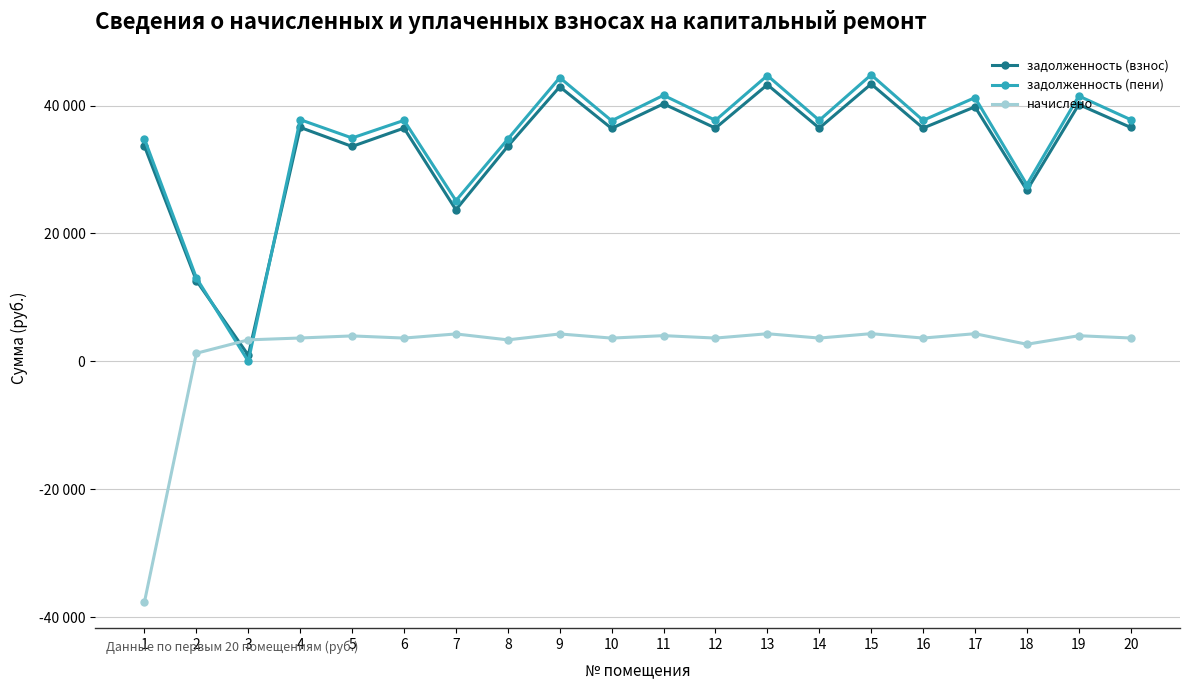

What are all the series names shown in the legend?

задолженность (взнос), задолженность (пени), начислено